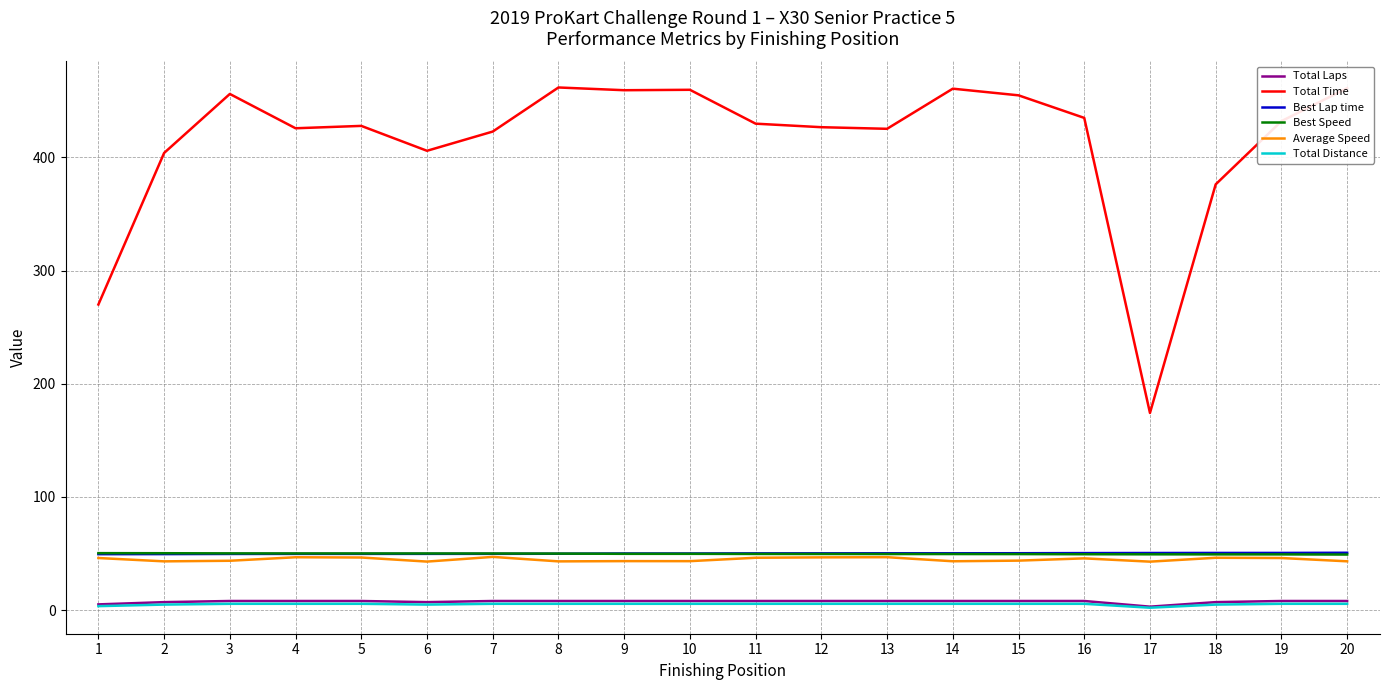

What is the maximum value shown in the chart?

461.9